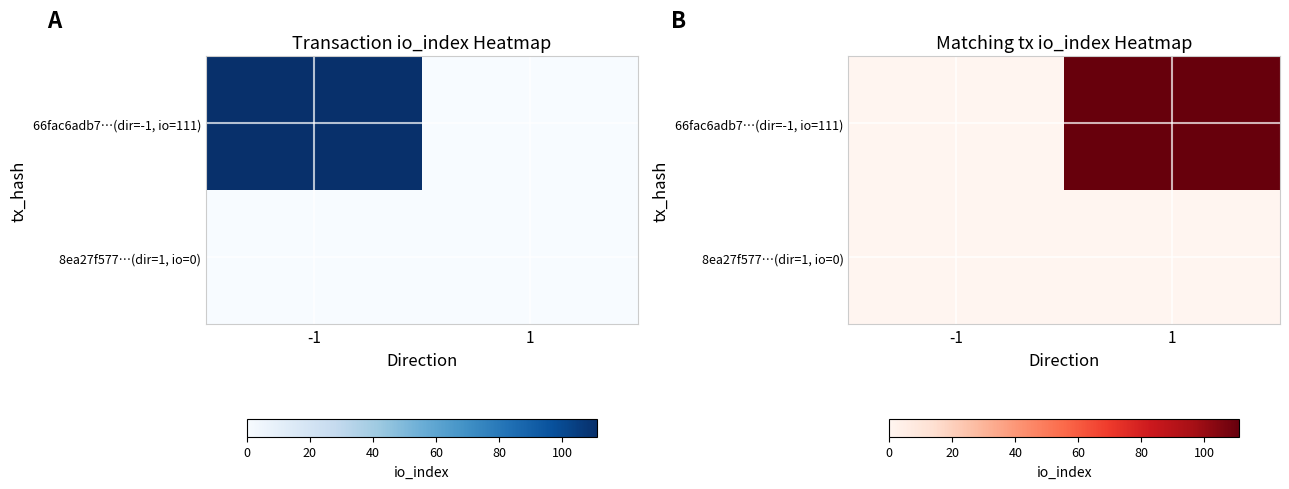

Which label corresponds to the smallest value in the chart?

-1